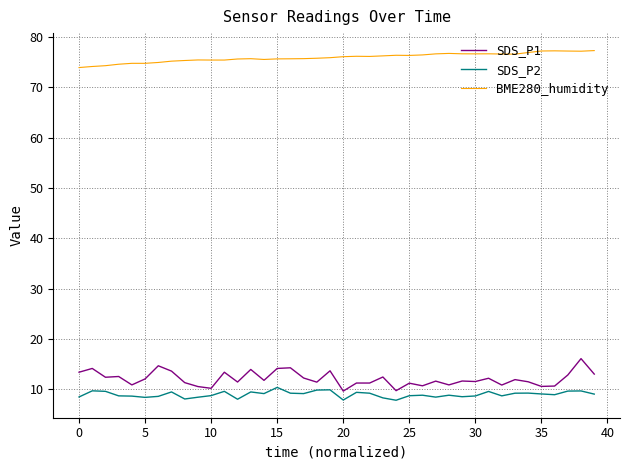

Rank the series by their maximum value, from highest to lowest.

BME280_humidity, SDS_P1, SDS_P2